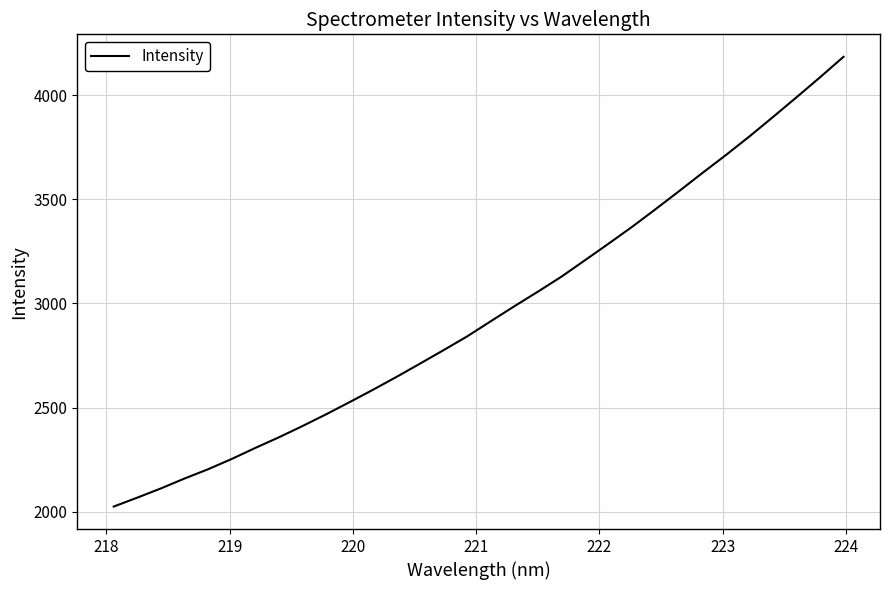

What is the greatest value displayed?

4183.5